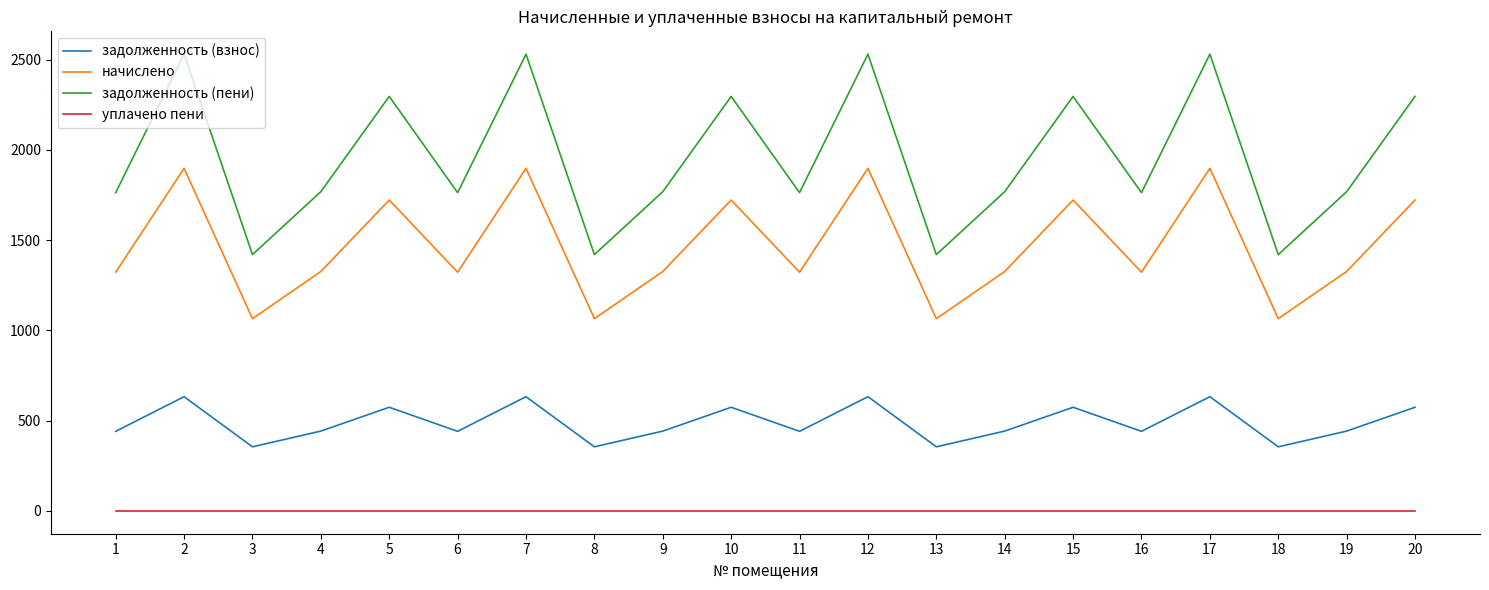

True or false: задолженность (пени) and уплачено пени intersect in this chart.

False